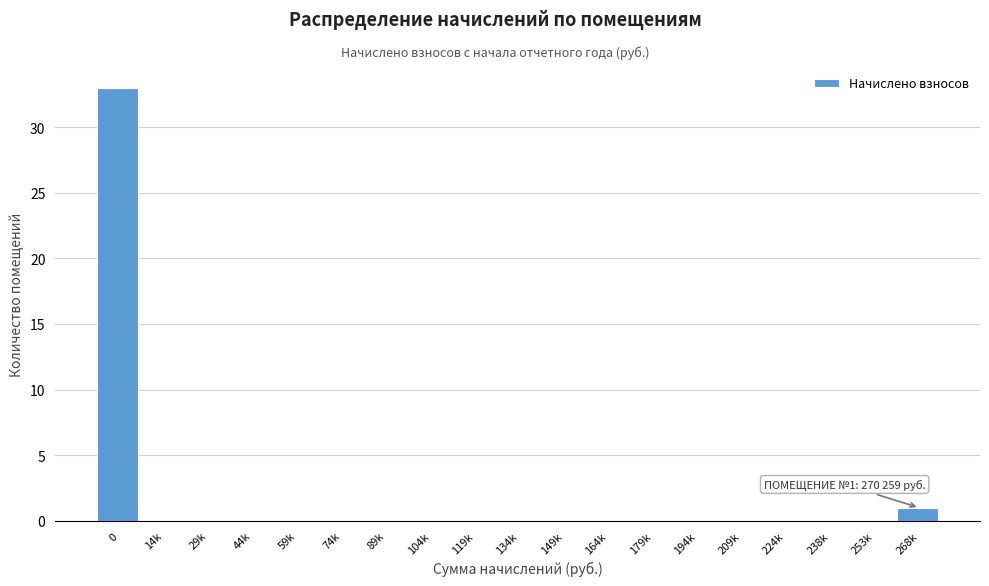

Reading left to right, what are all the values shown in this chart?

0=33	14k=0	29k=0	44k=0	59k=0	74k=0	89k=0	104k=0	119k=0	134k=0	149k=0	164k=0	179k=0	194k=0	209k=0	224k=0	238k=0	253k=0	268k=1